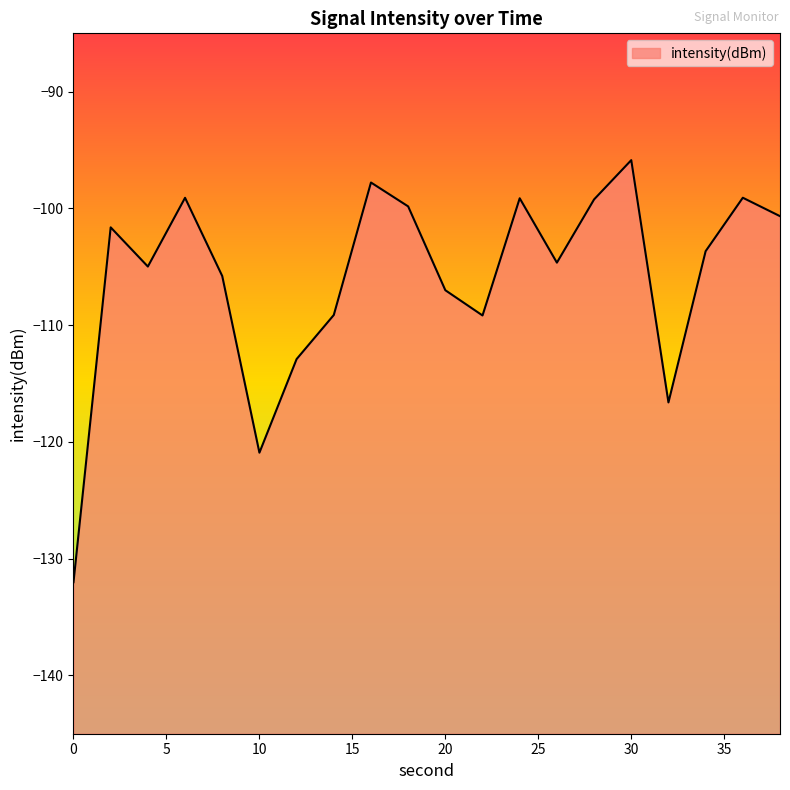

Which has a higher value, 16 or 30?

30